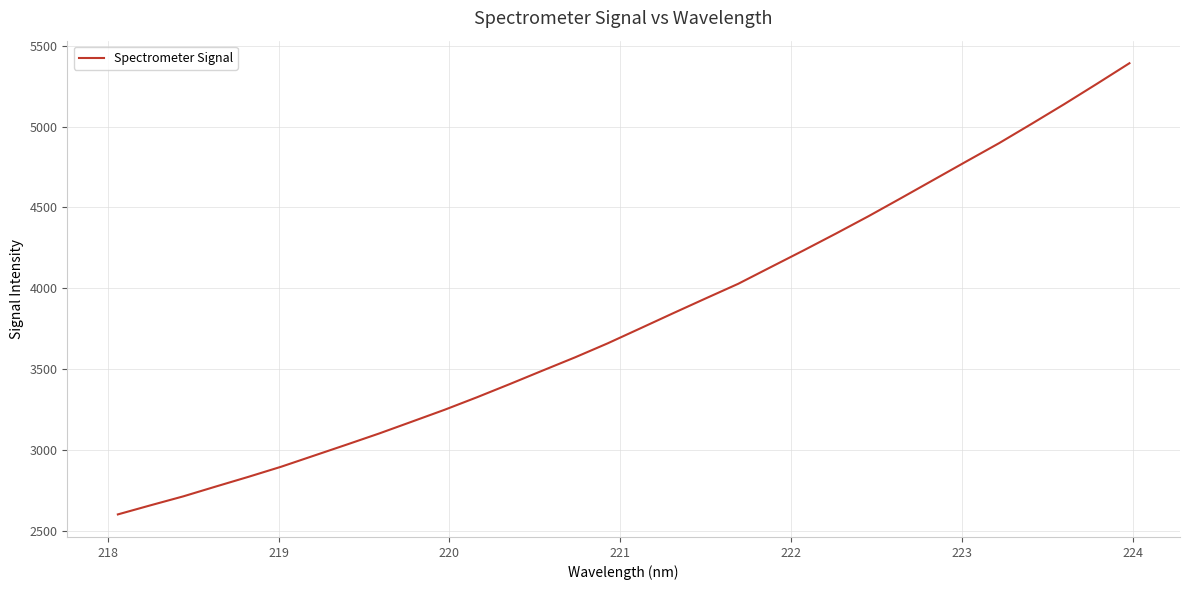

Count the number of data series in this chart.

1